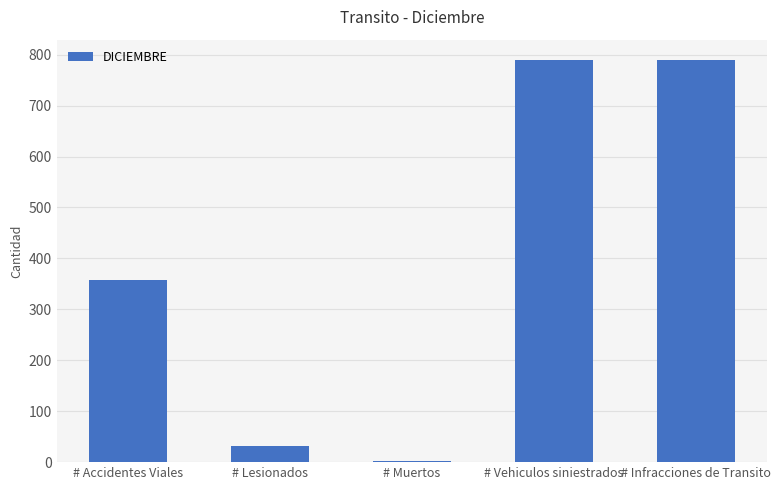

True or false: the data shows 537 at # Infracciones de Transito.

False